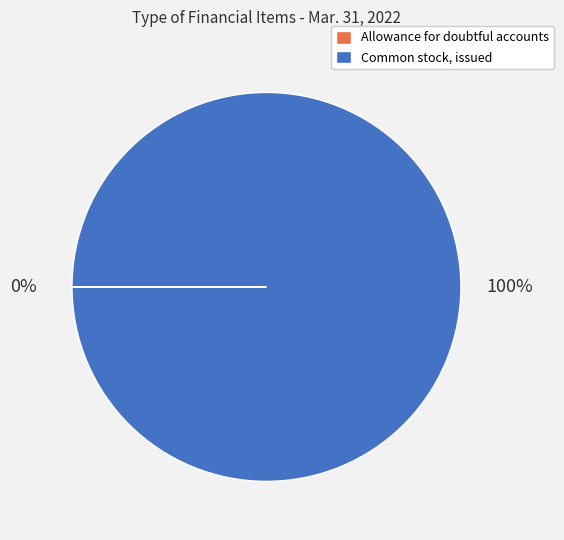

To the nearest percent, what is the average slice percentage?

50%